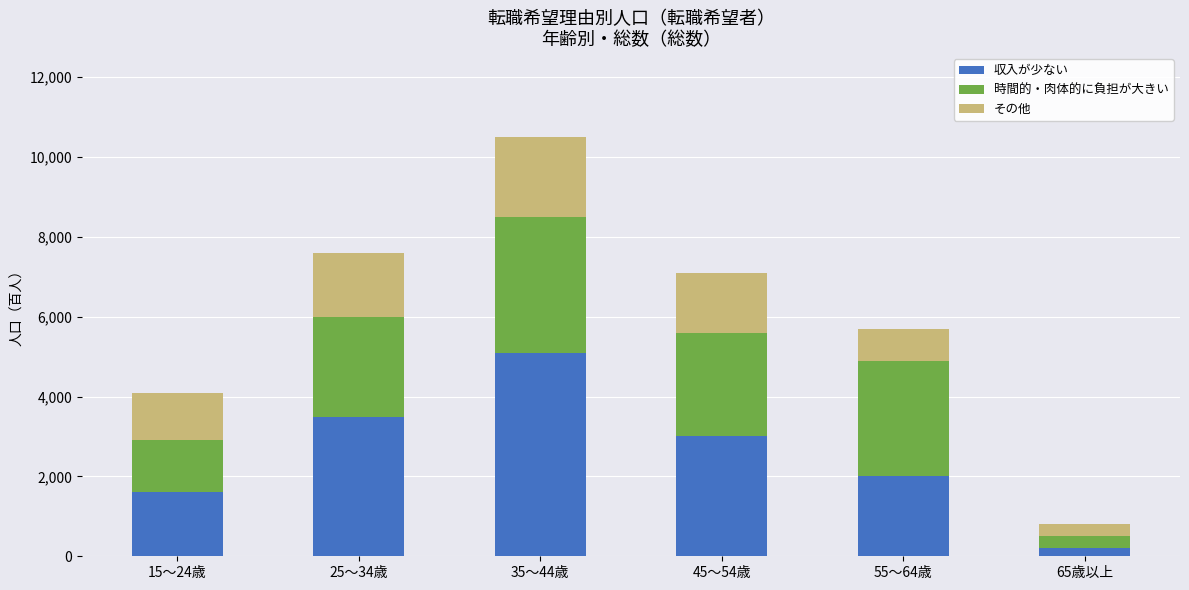

What is the maximum value for 収入が少ない?

5100